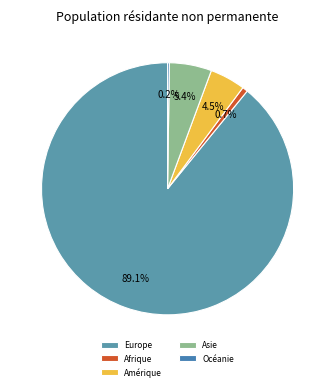

Which slice represents more than half of the pie?

Europe